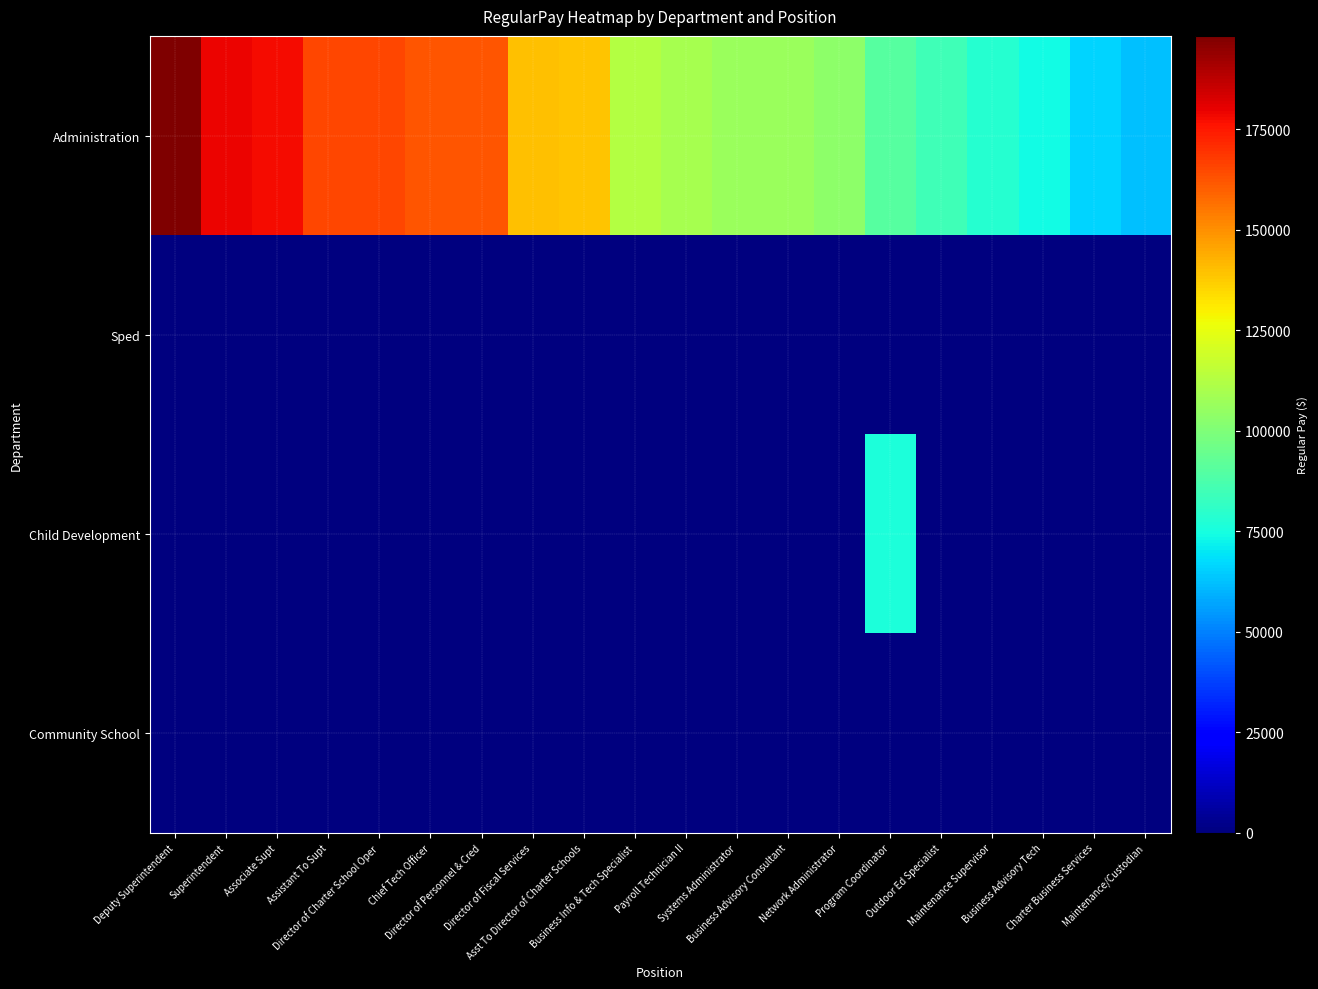

How many data points does each series have?

20